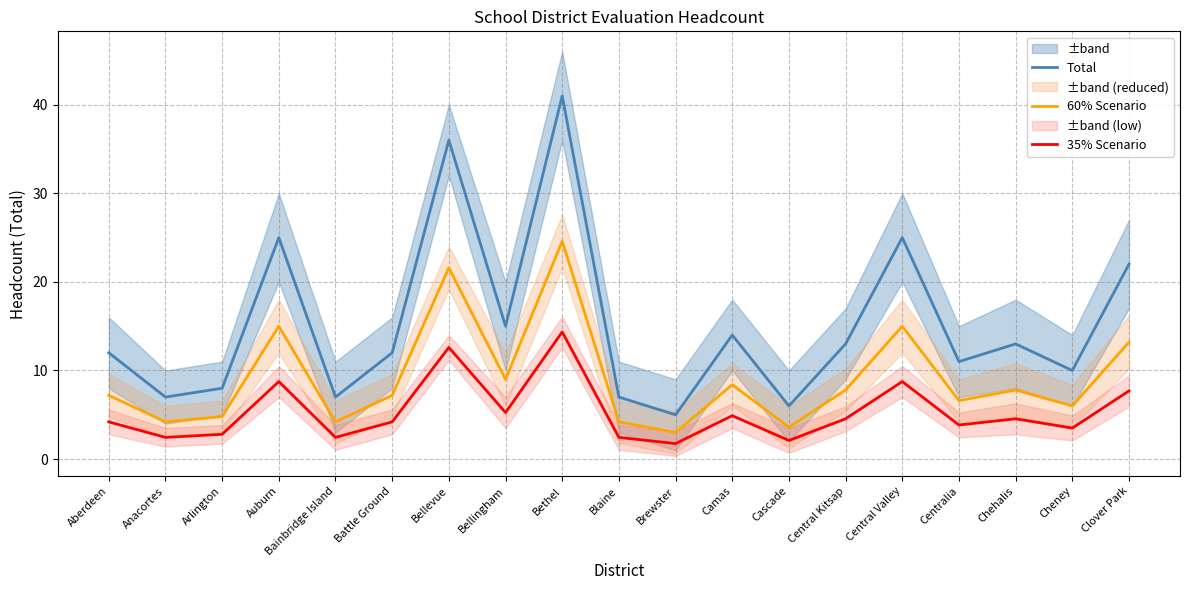

How many series are shown in this chart?

3